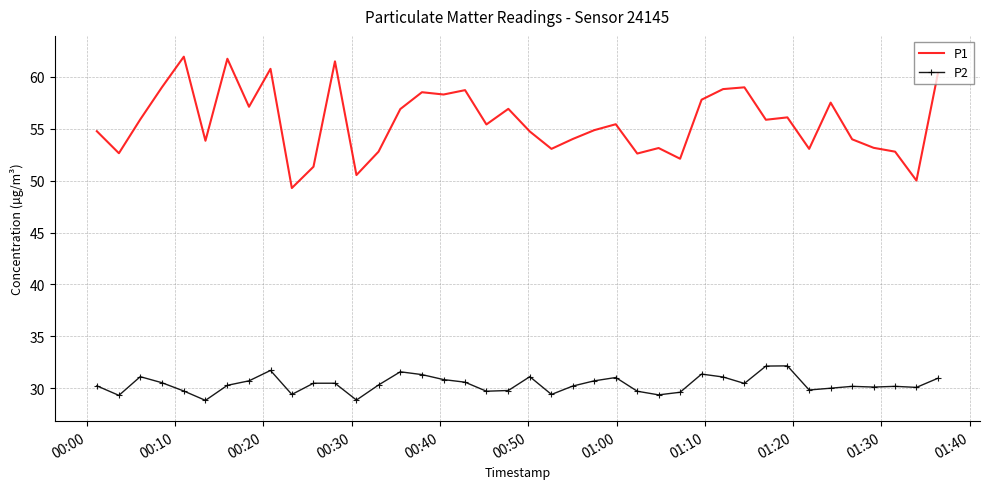

What is the average value of the P1 series?

55.6